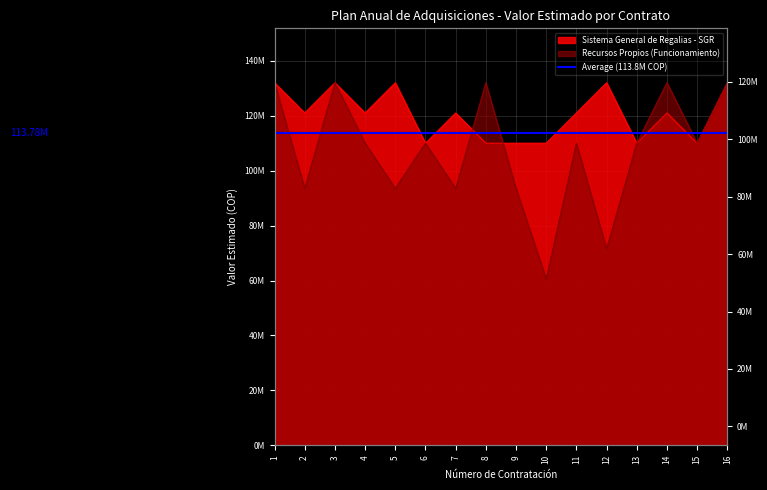

True or false: Sistema General de Regalias - SGR and Recursos Propios (Funcionamiento) intersect in this chart.

True